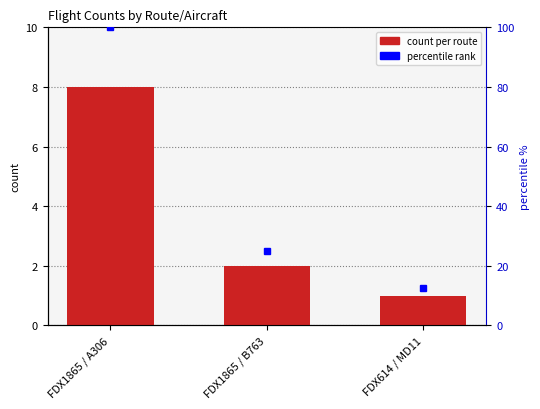

Reading left to right, transcribe all the data shown in this chart.

FDX1865 / A306=8	FDX1865 / B763=2	FDX614 / MD11=1